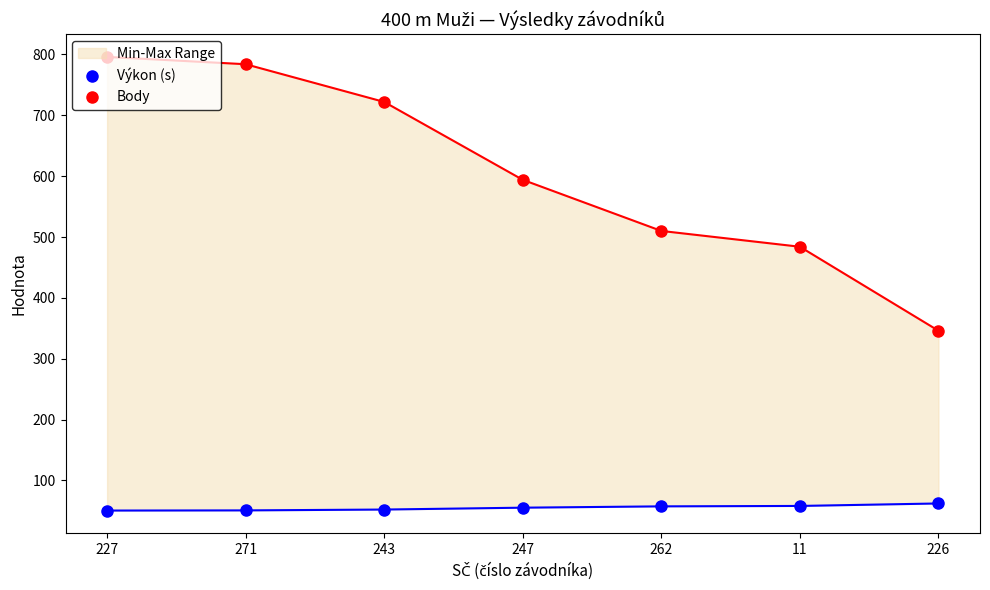

Reading right to left, extract all data points from this chart.

Výkon (s): 62.1	58.0	57.3	55.1	52.1	50.7	50.4
Body: 346.0	484.0	510.0	594.0	722.0	784.0	796.0